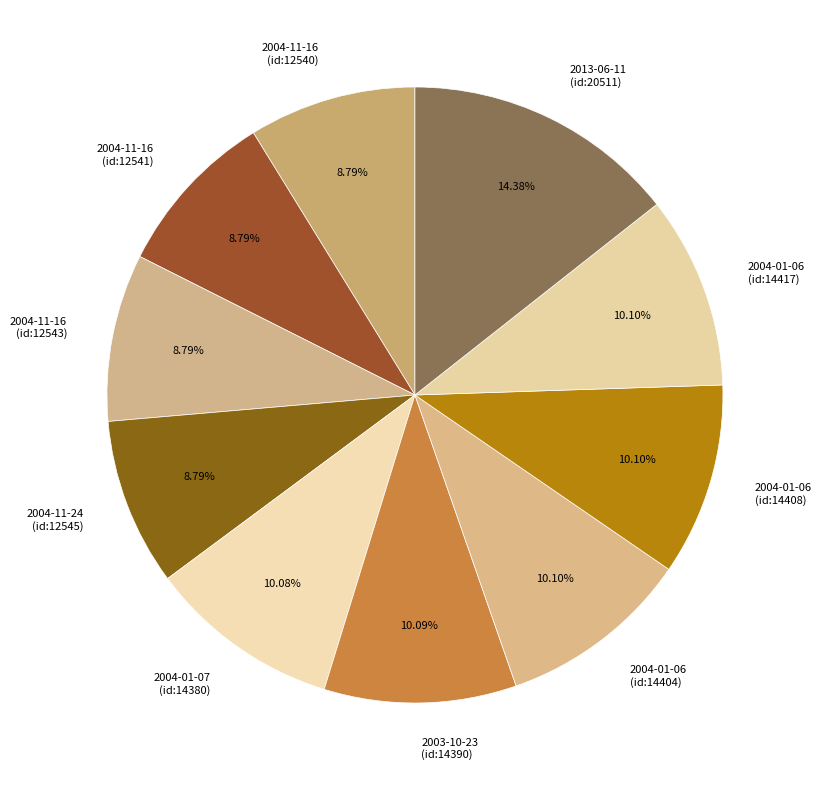

What percentage is the 2004-11-24 (id:12545) slice, to the nearest percent?

9%